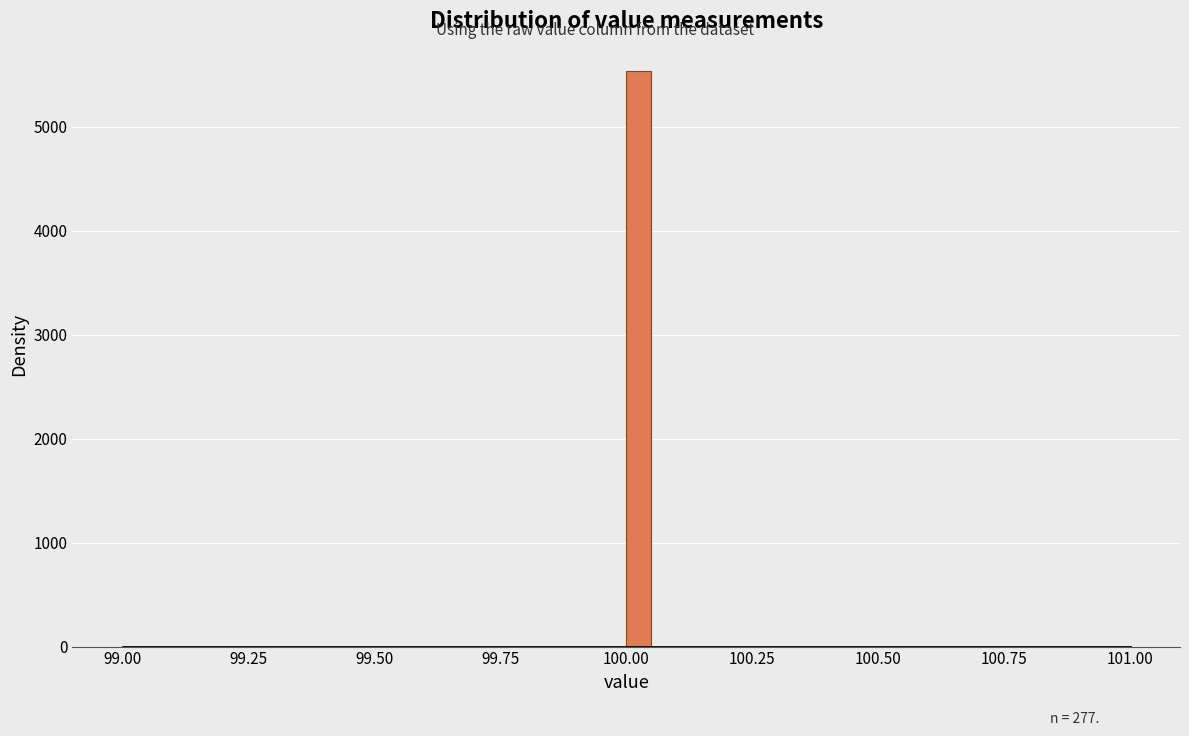

Around what value on the x-axis is the tallest bar? Give the approximate position of its centre, as read against the axis.

100.05